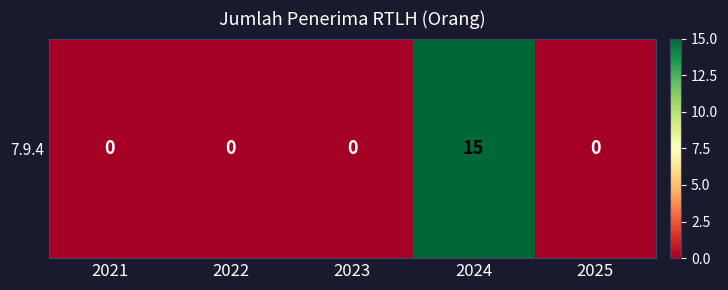

True or false: the data shows 15 at 2024.

True